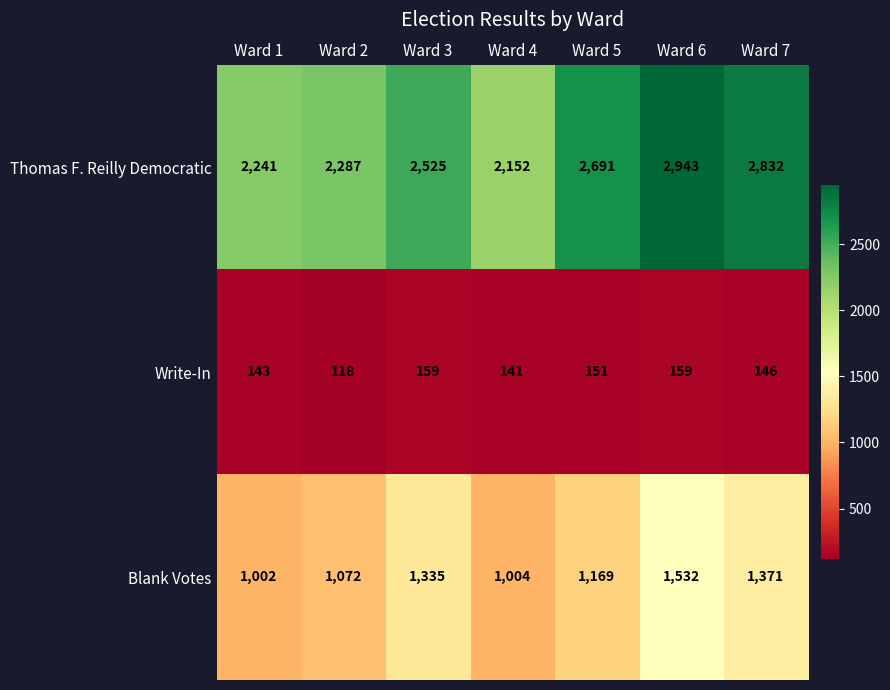

Where does the Write-In series first go above 146?

Ward 3